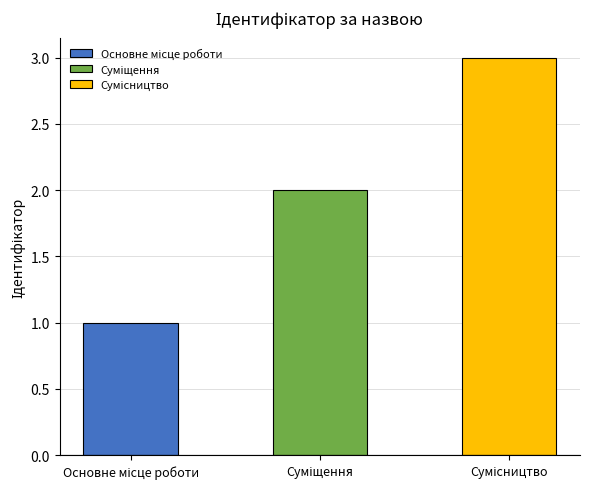

How many data points does each series have?

3